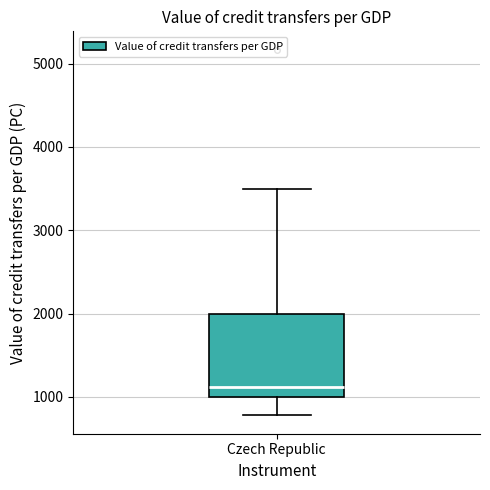

Where does the median line of the box for Czech Republic sit on the y-axis? The values are not printed on the chart, so give them approximately, as read against the axis.

1100